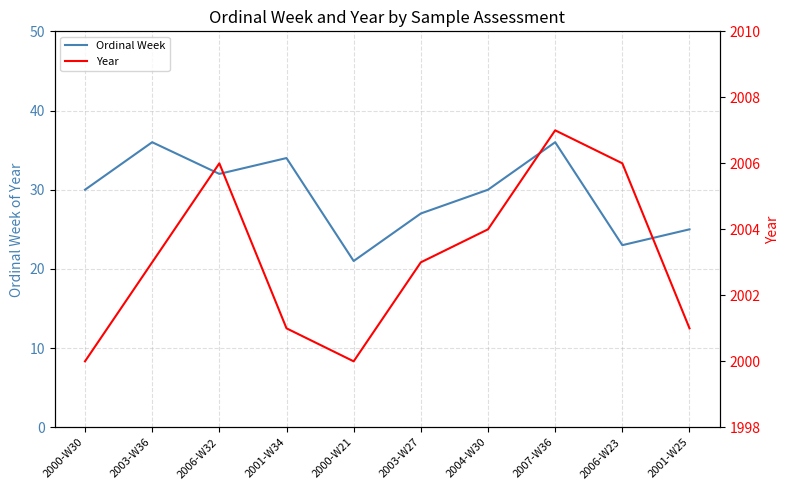

Reading left to right, extract all data points from this chart.

Ordinal Week: 2000-W30=30	2003-W36=36	2006-W32=32	2001-W34=34	2000-W21=21	2003-W27=27	2004-W30=30	2007-W36=36	2006-W23=23	2001-W25=25
Year: 2000-W30=2000	2003-W36=2003	2006-W32=2006	2001-W34=2001	2000-W21=2000	2003-W27=2003	2004-W30=2004	2007-W36=2007	2006-W23=2006	2001-W25=2001